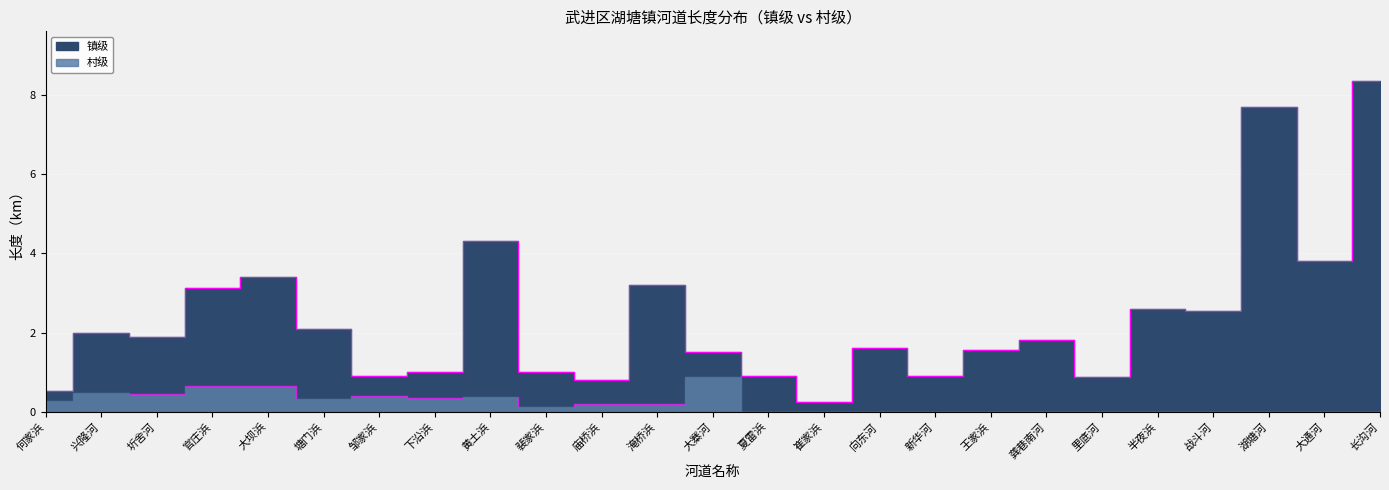

Which series changed the most between 下沿浜 and 湖塘河?

镇级